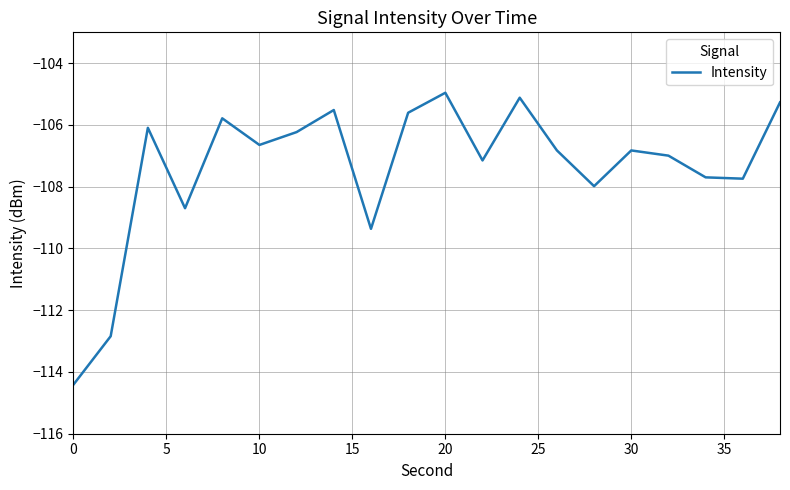

Reading right to left, what are all the values shown in this chart?

-105.3	-107.7	-107.7	-107.0	-106.8	-108.0	-106.8	-105.1	-107.1	-105.0	-105.6	-109.4	-105.5	-106.2	-106.6	-105.8	-108.7	-106.1	-112.8	-114.4